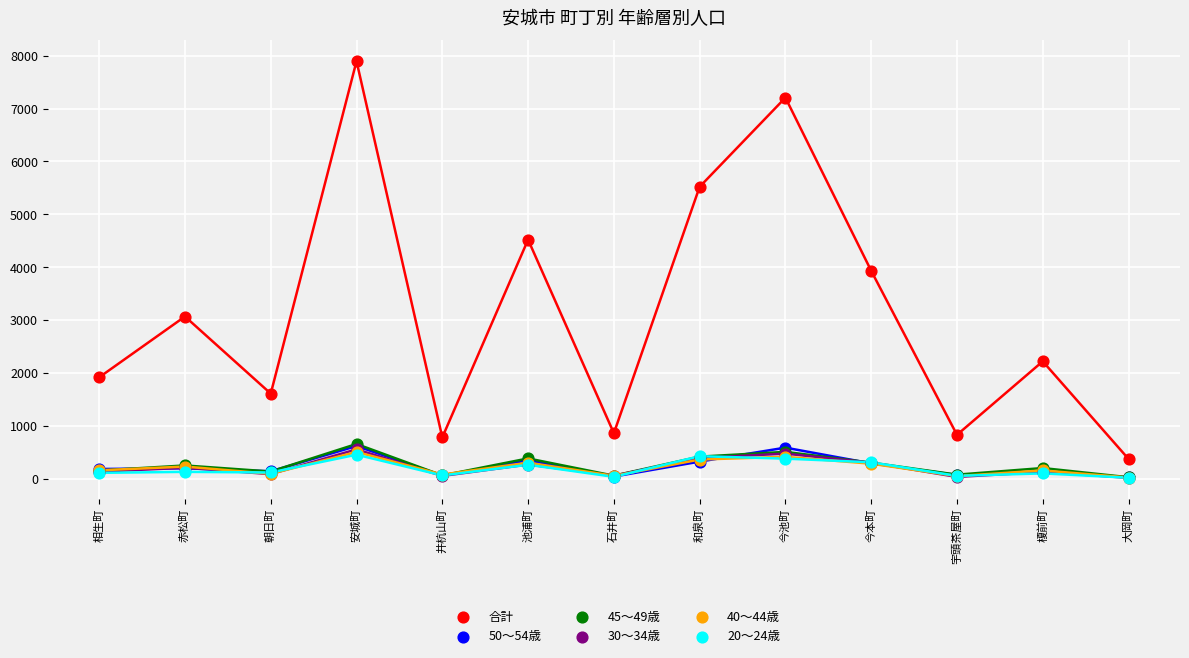

Which series has the widest spread of Y values?

合計